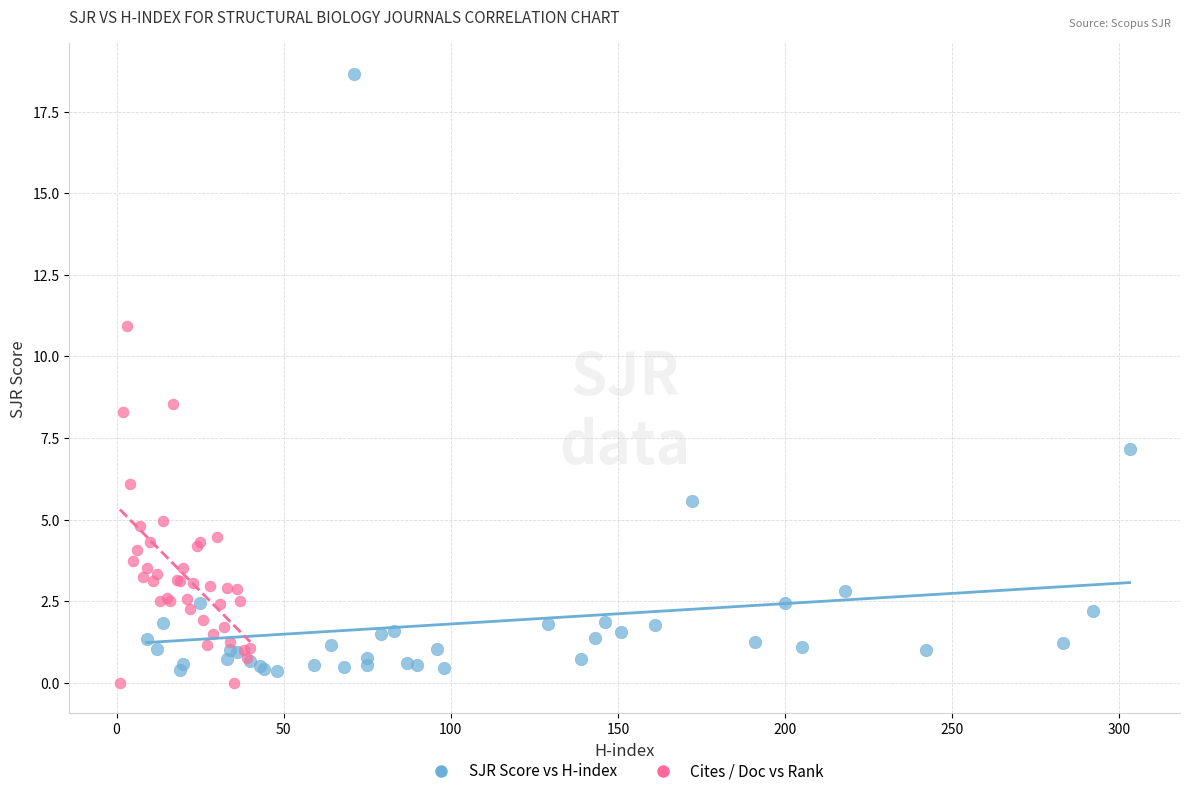

Which series has the widest spread of Y values?

SJR Score vs H-index